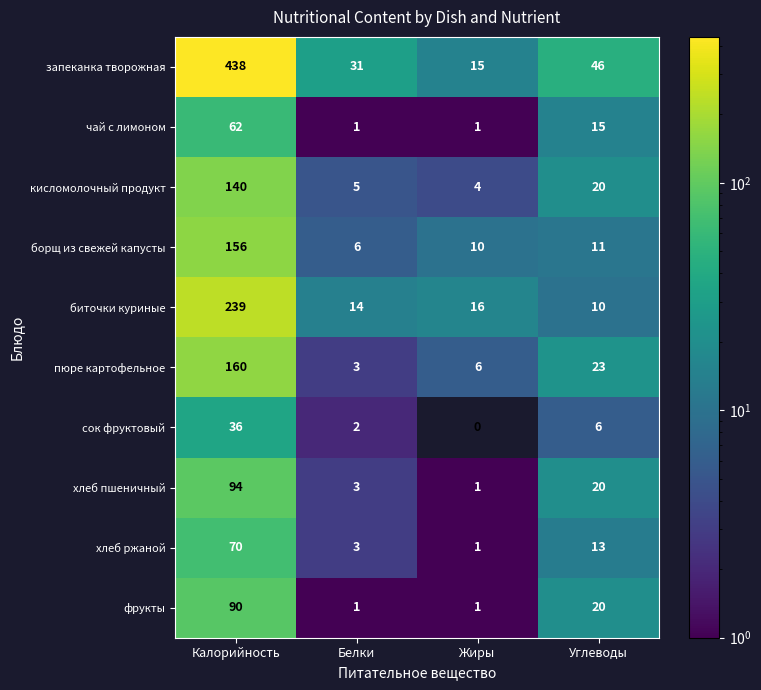

What is the difference between the чай с лимоном values at Калорийность and Углеводы?

47